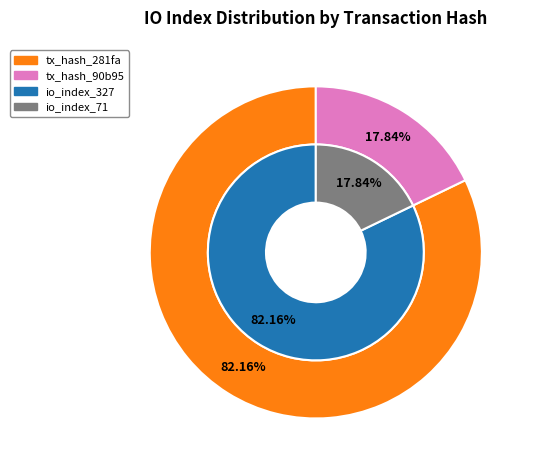

To the nearest percent, what portion does 0 represent?

82%